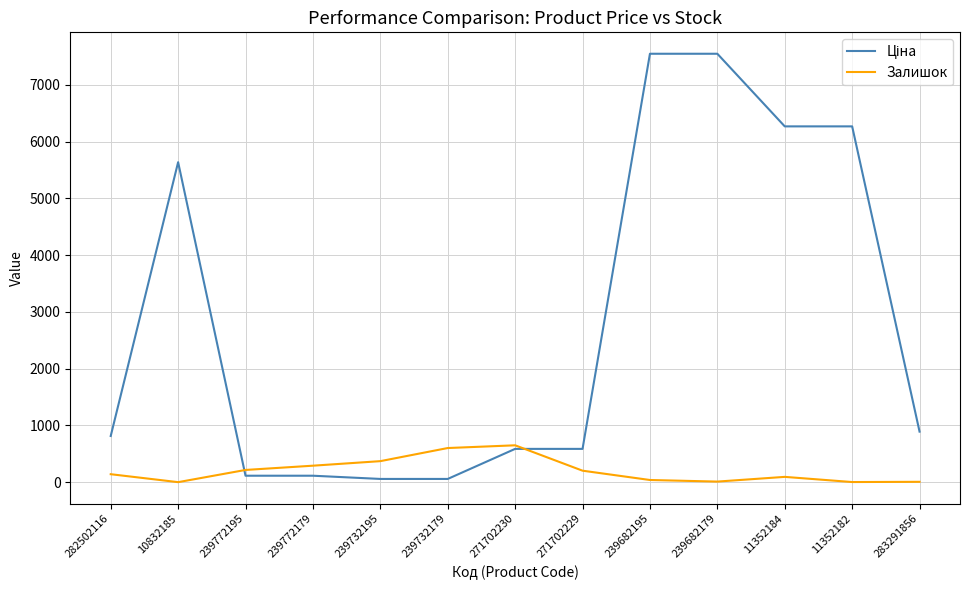

What position from the right is 239732195?

9